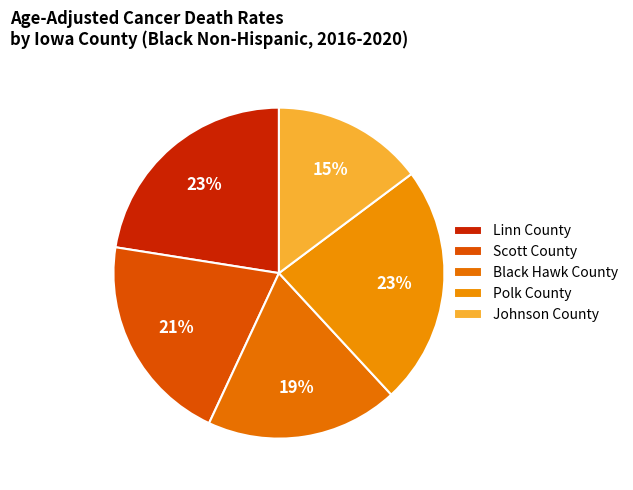

Is it true that Linn County is 23% of the pie?

True